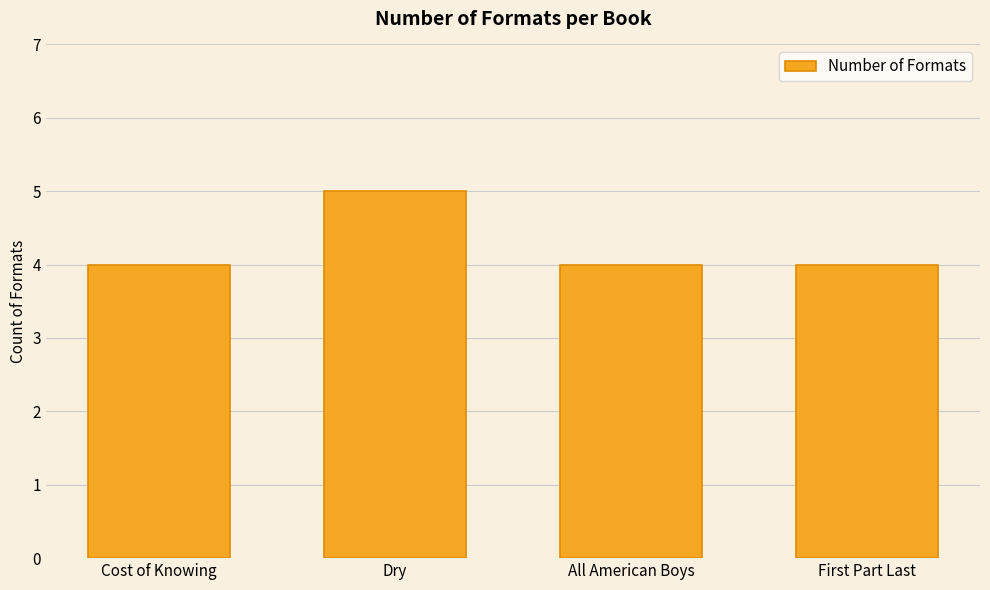

What is the maximum value shown in the chart?

5